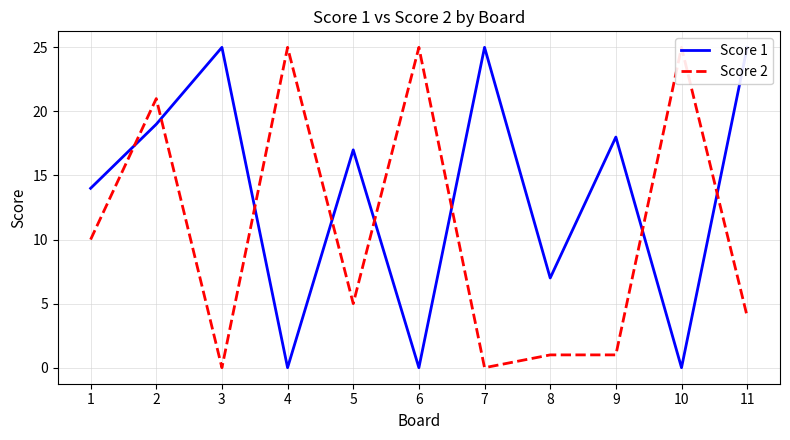

How many lines are shown in the chart?

2